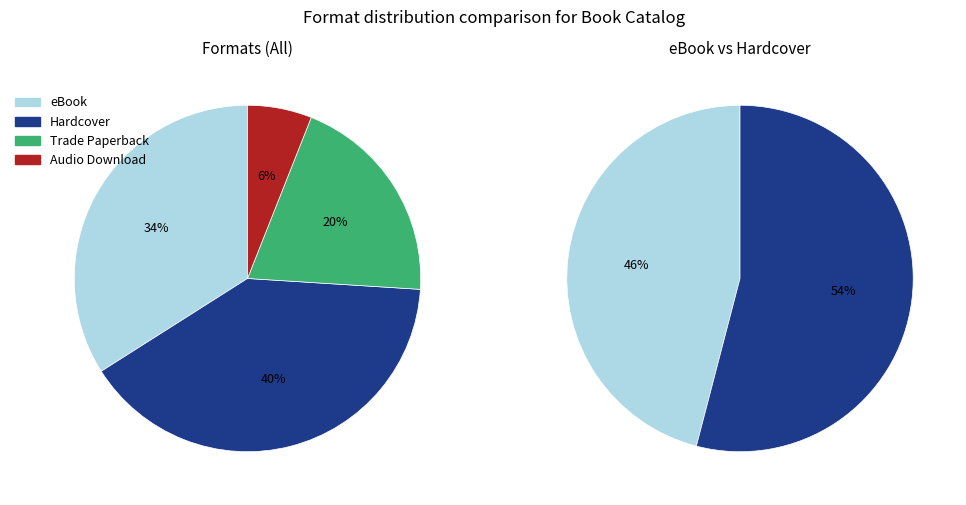

Combined, what portion of the pie is Trade Paperback and Hardcover?

60.0%